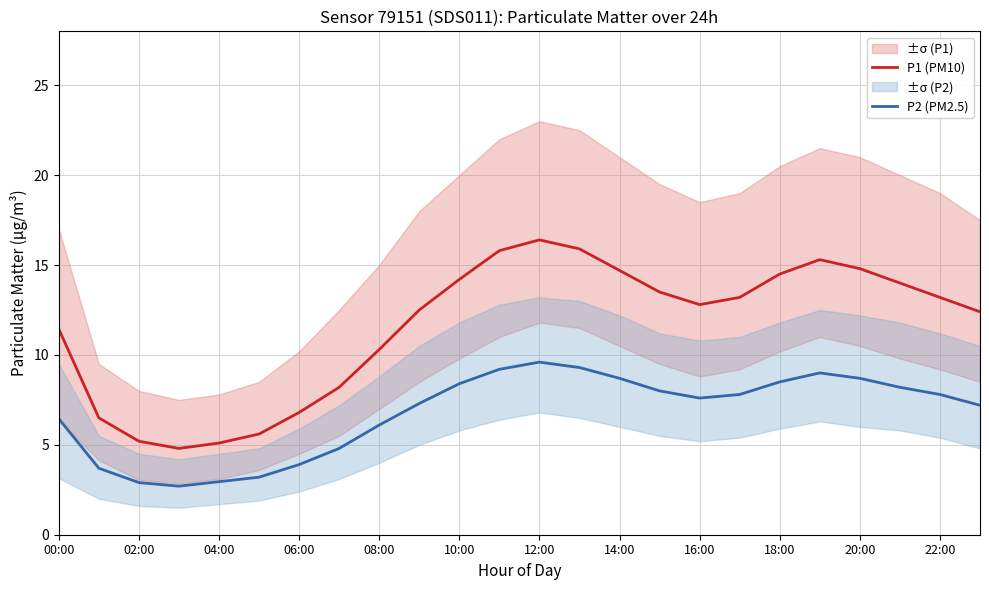

True or false: P1 (PM10) has a value of 4.3 at 14:00.

False